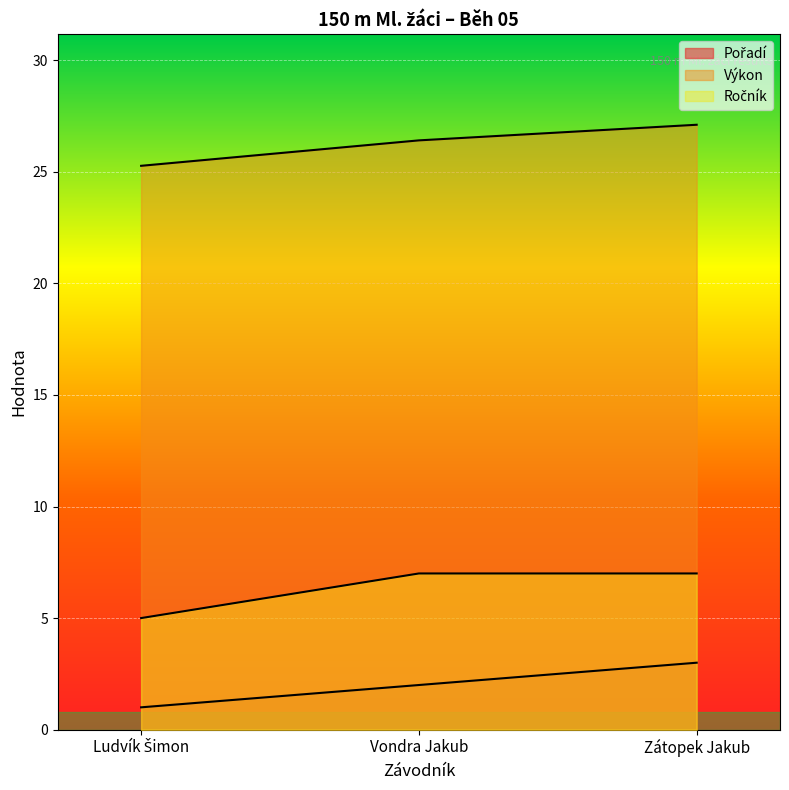

What value does the Výkon series have at Vondra Jakub?

26.4